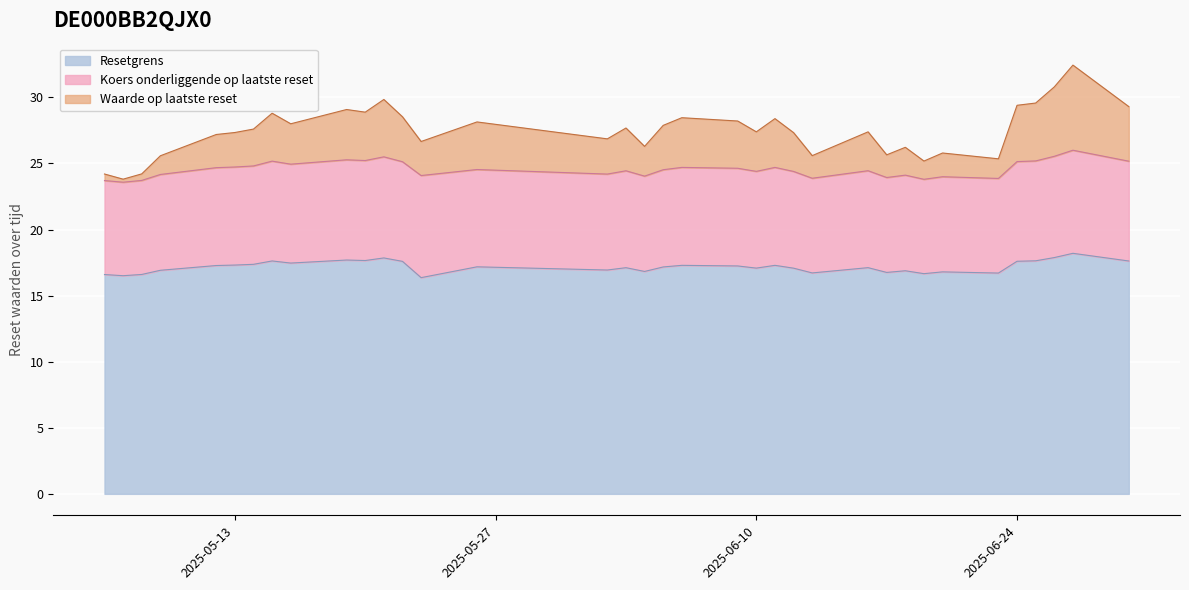

Read the Resetgrens value at 2025-06-19.

16.7